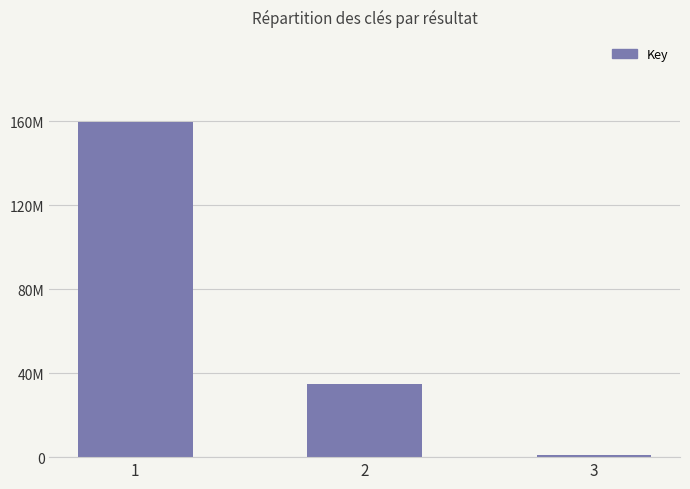

Does the chart contain any negative values?

No